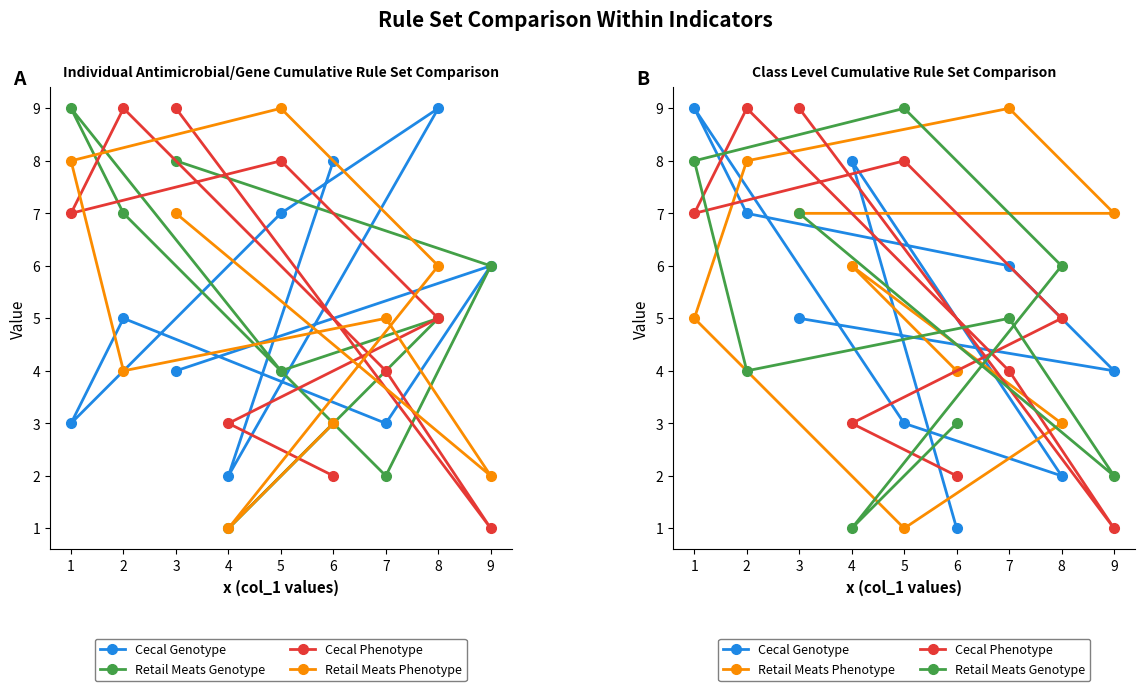

At which label does Retail Meats Genotype reach its minimum?

4